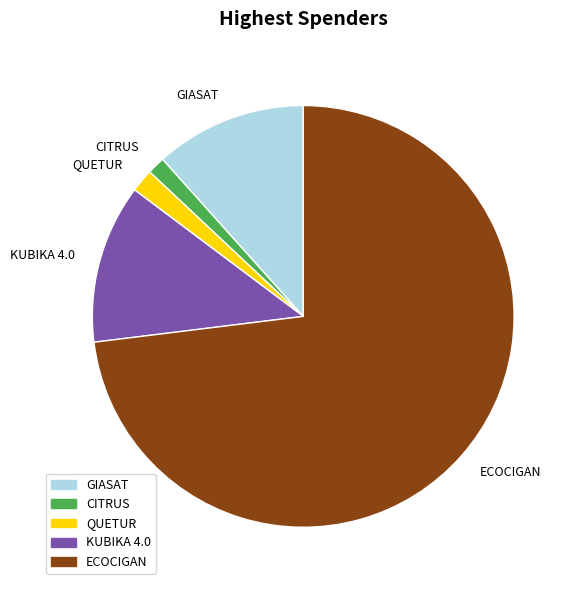

Does any single category account for the majority?

Yes